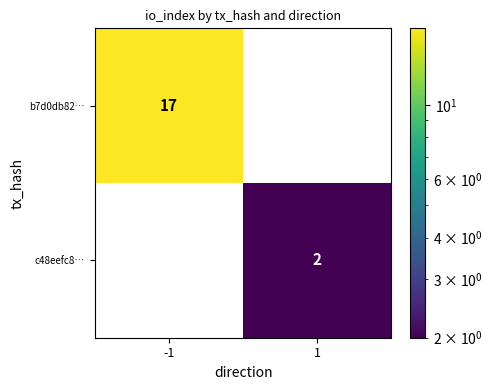

Rank the categories by b7d0db82… value from lowest to highest.

1, -1